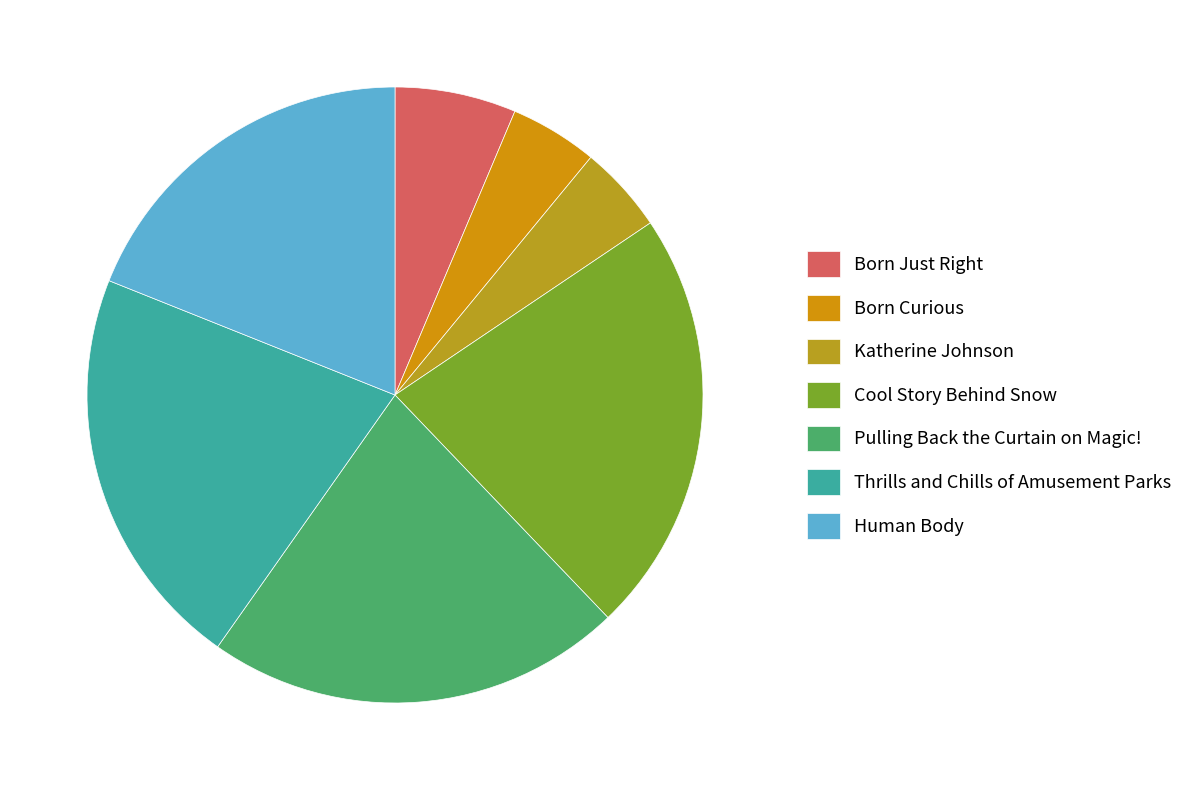

How many segments does this pie chart have?

7